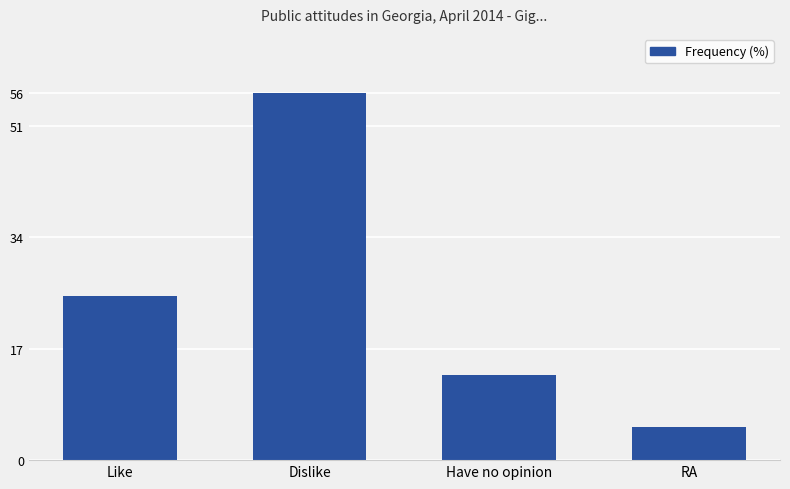

The value at RA is 5. True or false?

True